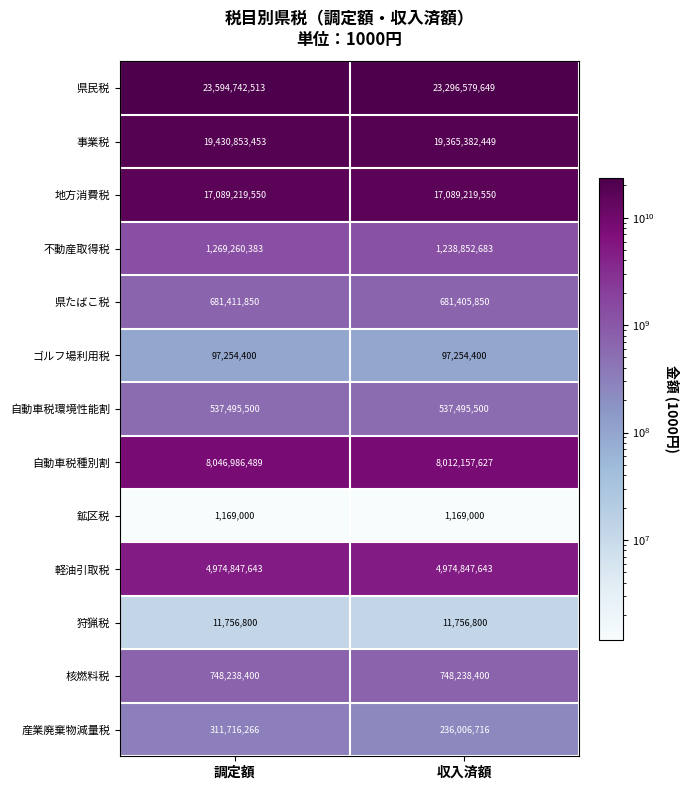

Is it true that 県民税 equals 23594742513 at 調定額?

True